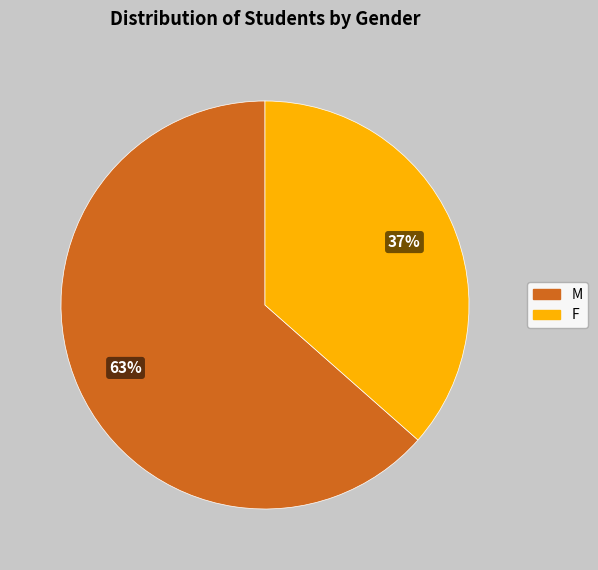

Rank the categories by value from highest to lowest.

M, F